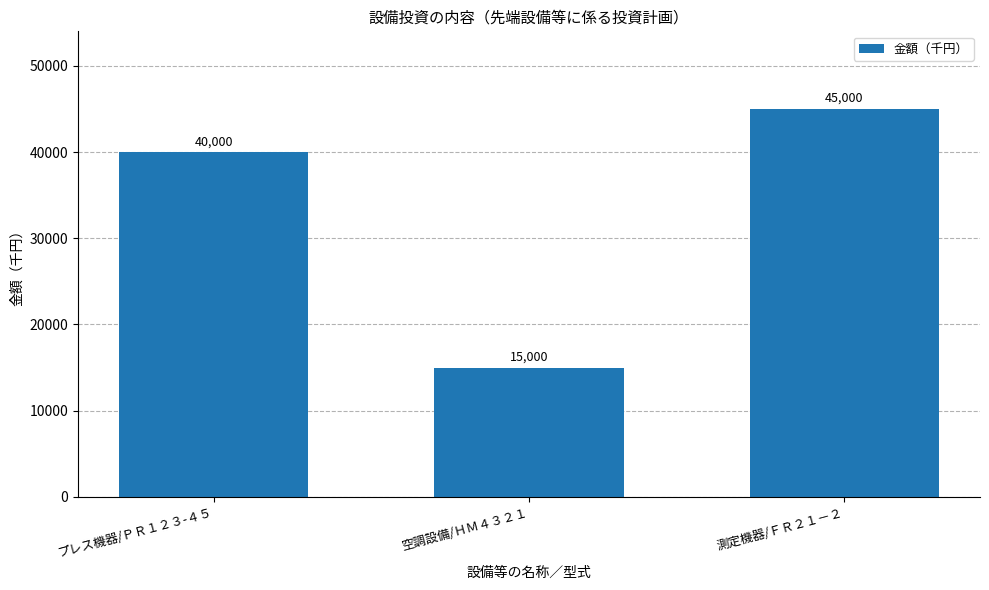

What is the approximate value at プレス機器/ＰＲ１２３-４５, to the nearest 10?

40000